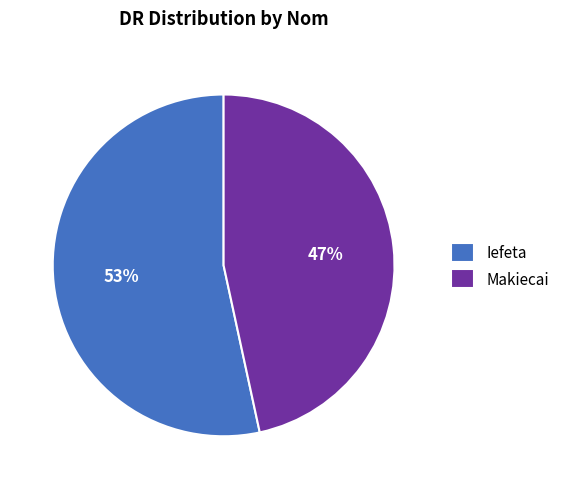

Count the number of slices in the pie.

2